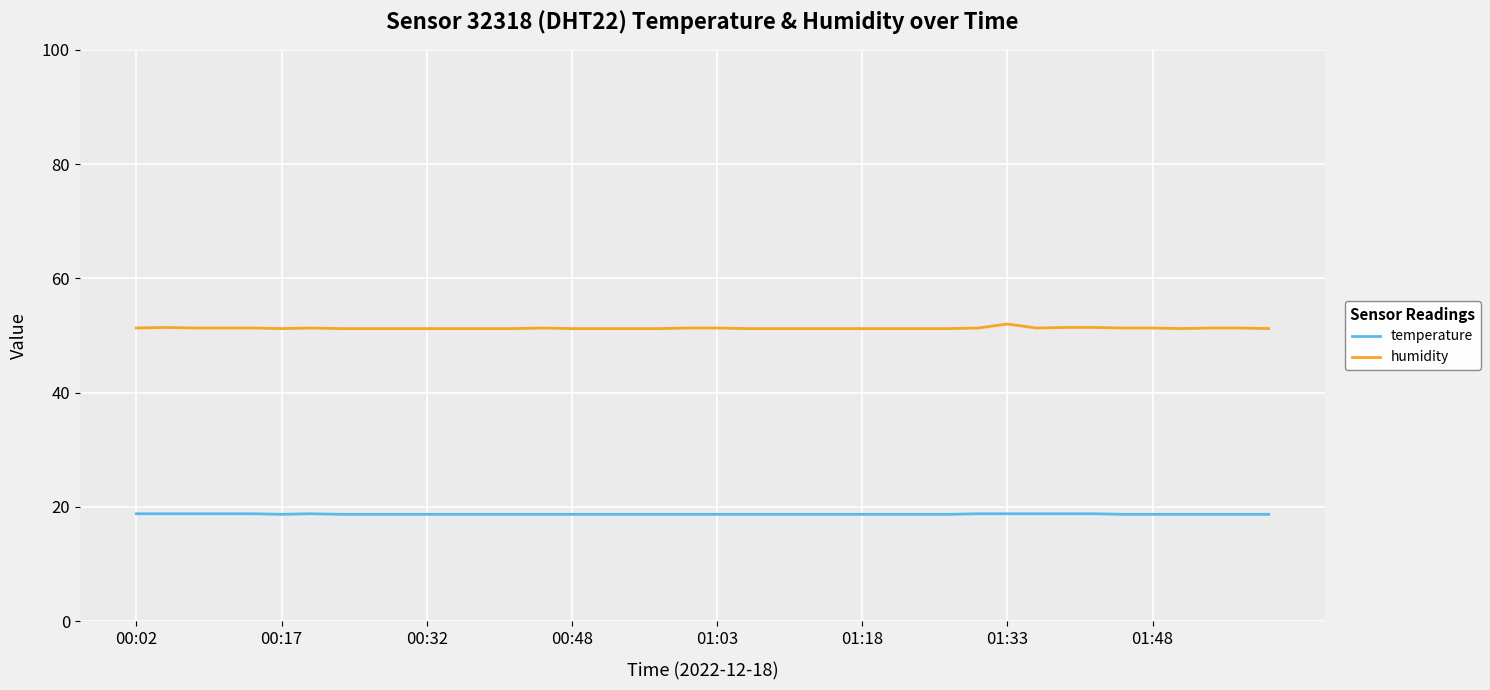

True or false: temperature and humidity cross at least once.

False